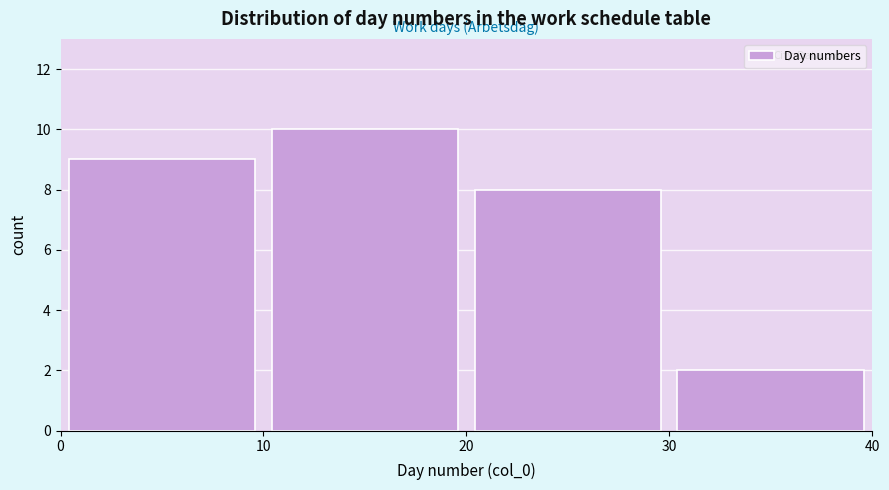

Reading left to right, transcribe this chart: for each bar, give the range it covers on the x-axis and its height. The values are not printed on the chart, so give them approximately, as read against the axis.

0 to 10: 9
10 to 20: 10
20 to 30: 8
30 to 40: 2